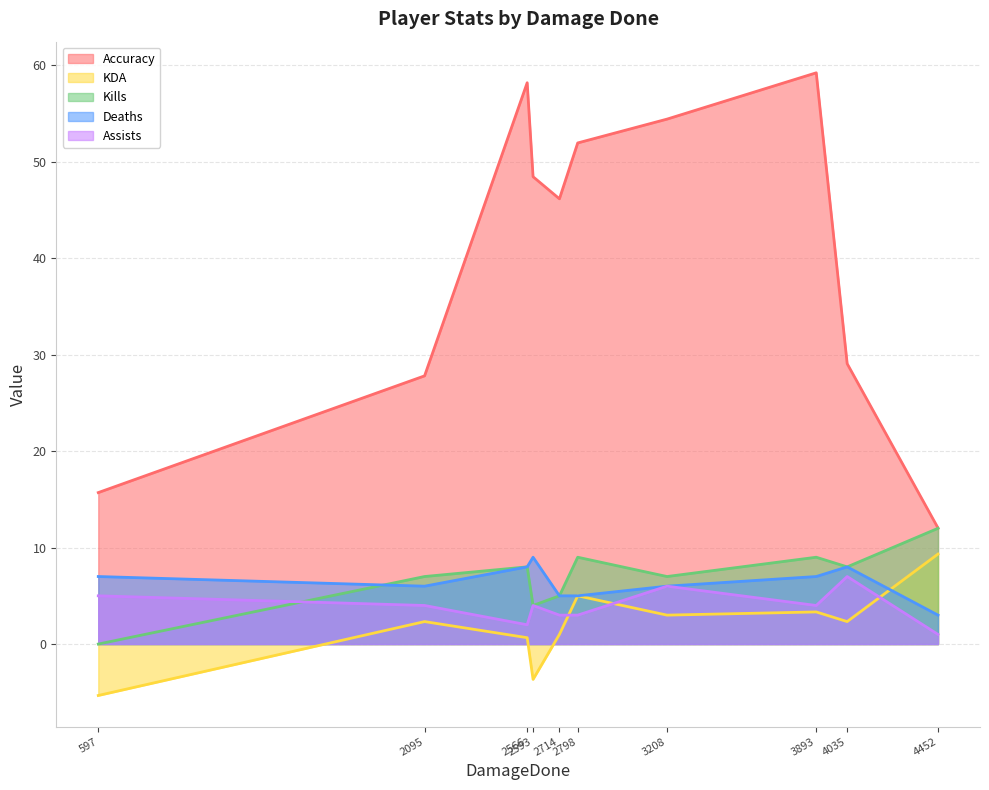

What is the minimum value for Accuracy?

12.0